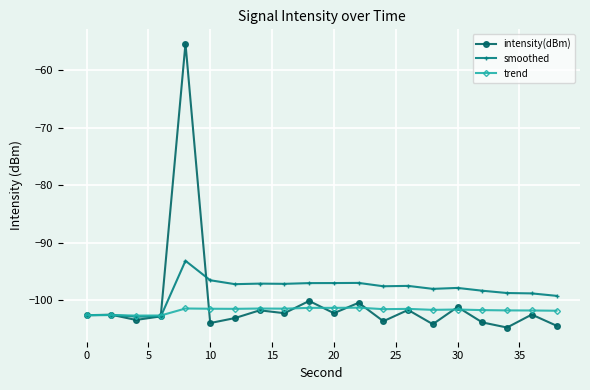

What are all the series names shown in the legend?

intensity(dBm), smoothed, trend